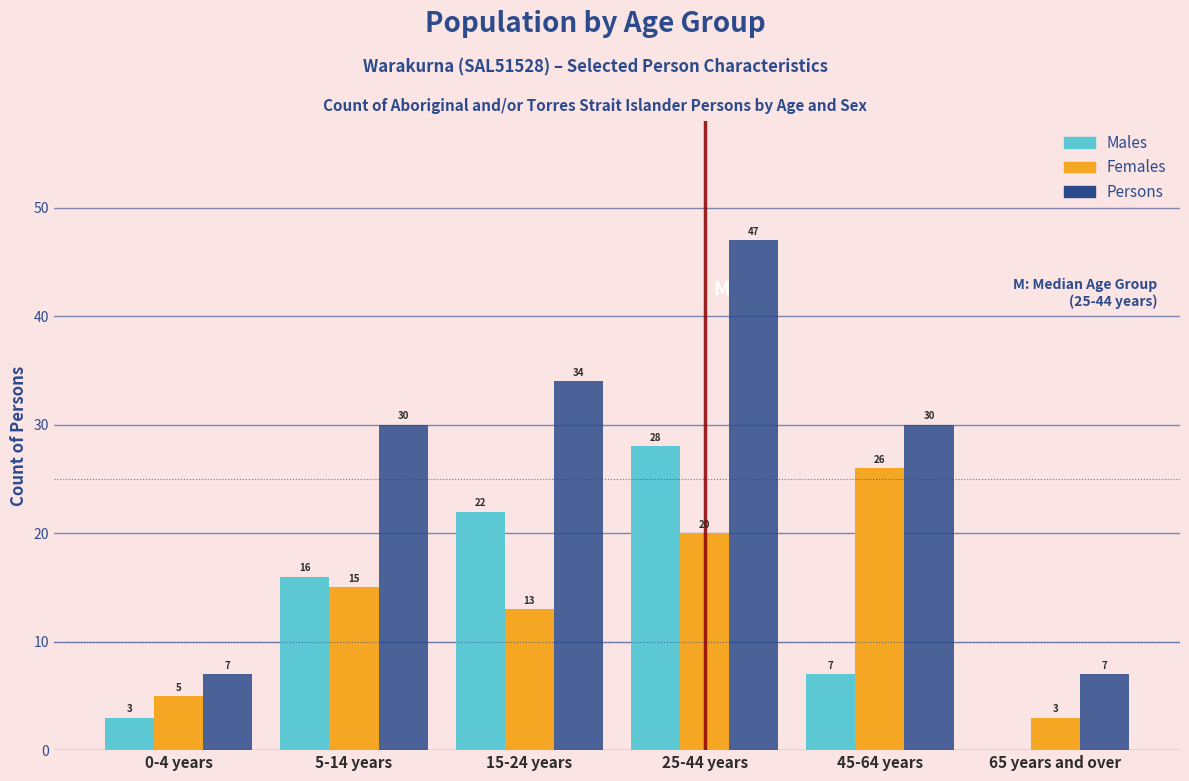

Reading left to right, extract all data points from this chart.

Males: 0-4 years=3	5-14 years=16	15-24 years=22	25-44 years=28	45-64 years=7	65 years and over=0
Females: 0-4 years=5	5-14 years=15	15-24 years=13	25-44 years=20	45-64 years=26	65 years and over=3
Persons: 0-4 years=7	5-14 years=30	15-24 years=34	25-44 years=47	45-64 years=30	65 years and over=7